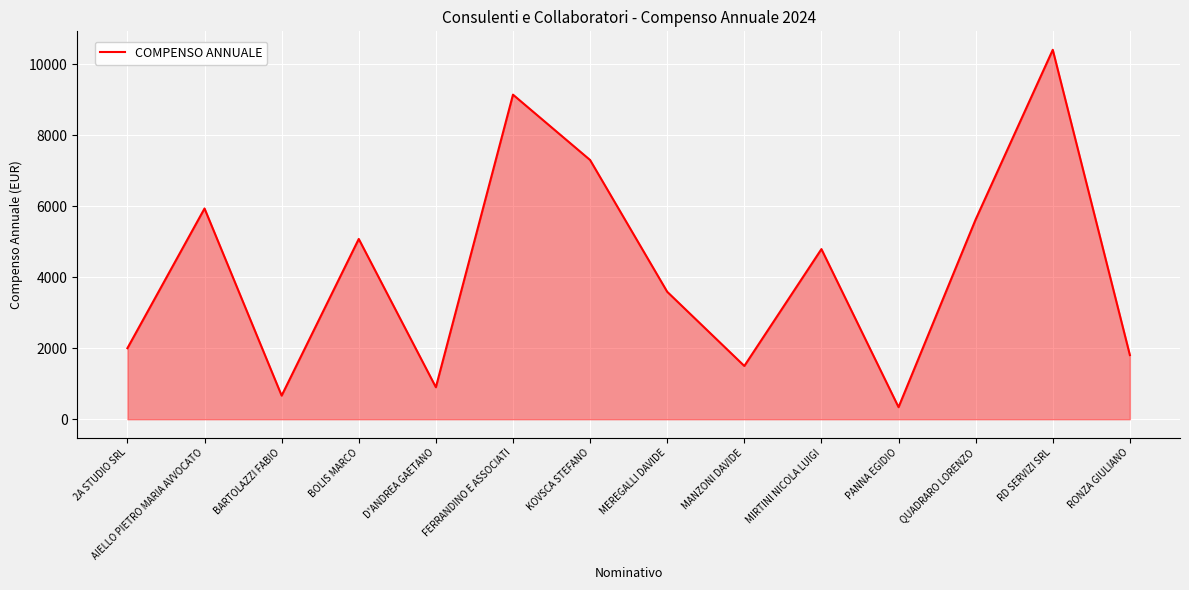

What is the minimum value shown in the chart?

340.0